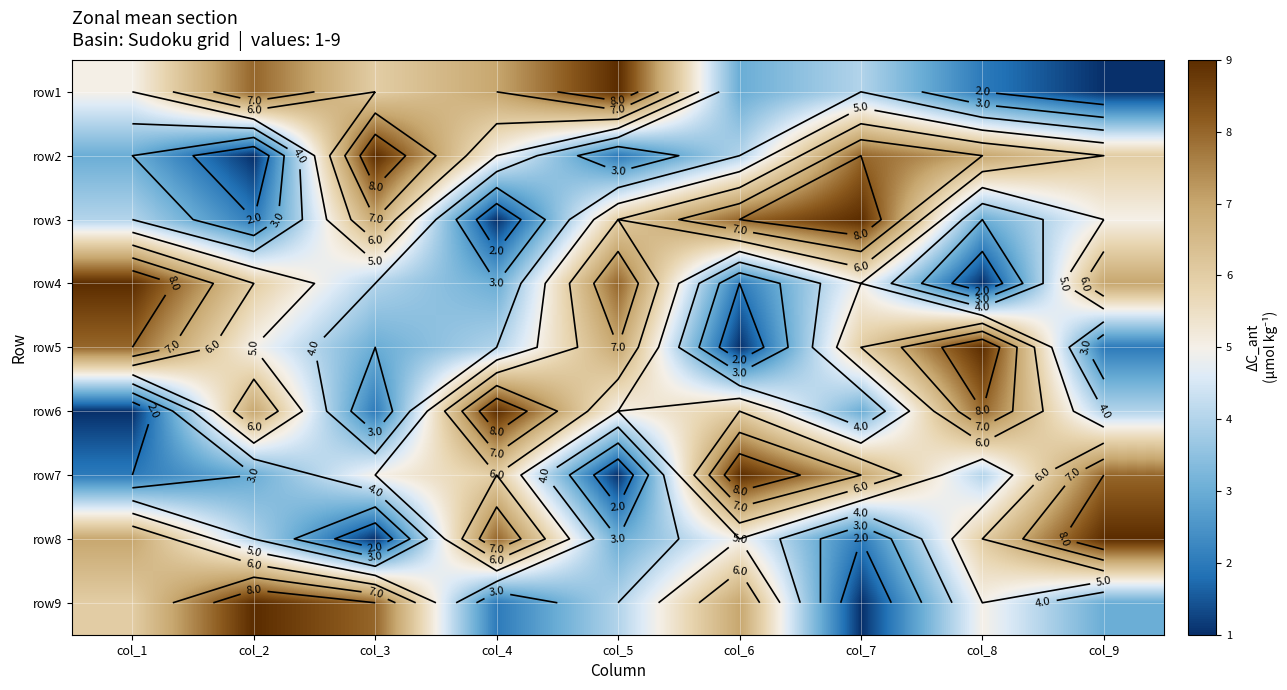

The value of row2 at col_9 is 8. True or false?

False